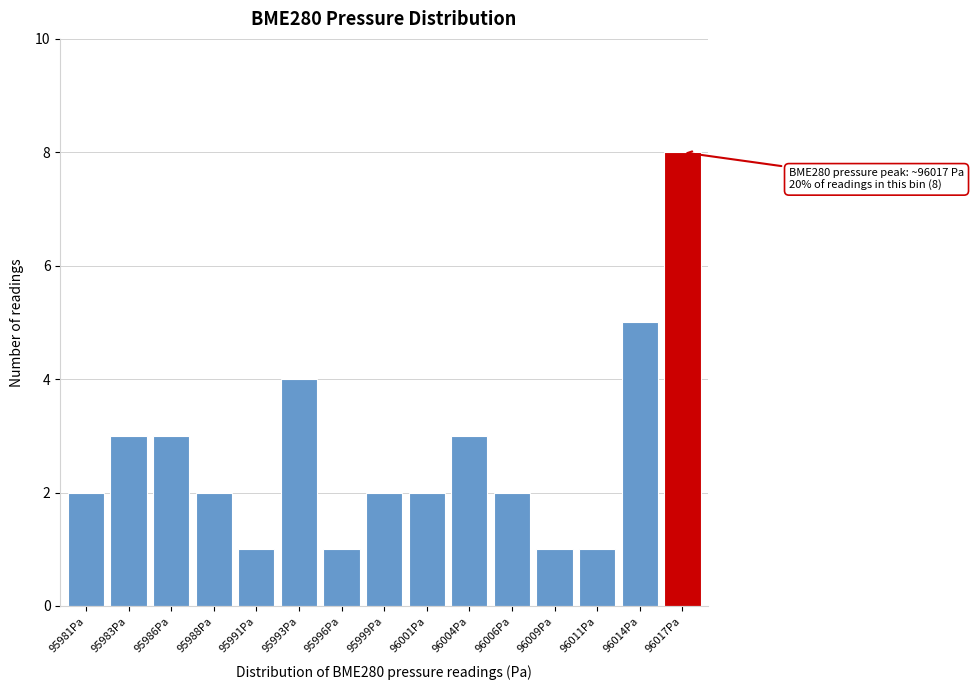

Reading right to left, what are all the values shown in this chart?

8	5	1	1	2	3	2	2	1	4	1	2	3	3	2